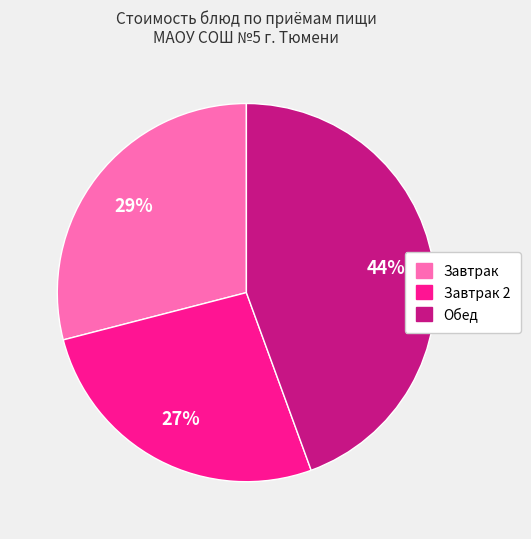

To the nearest percent, what is the average slice percentage?

33%